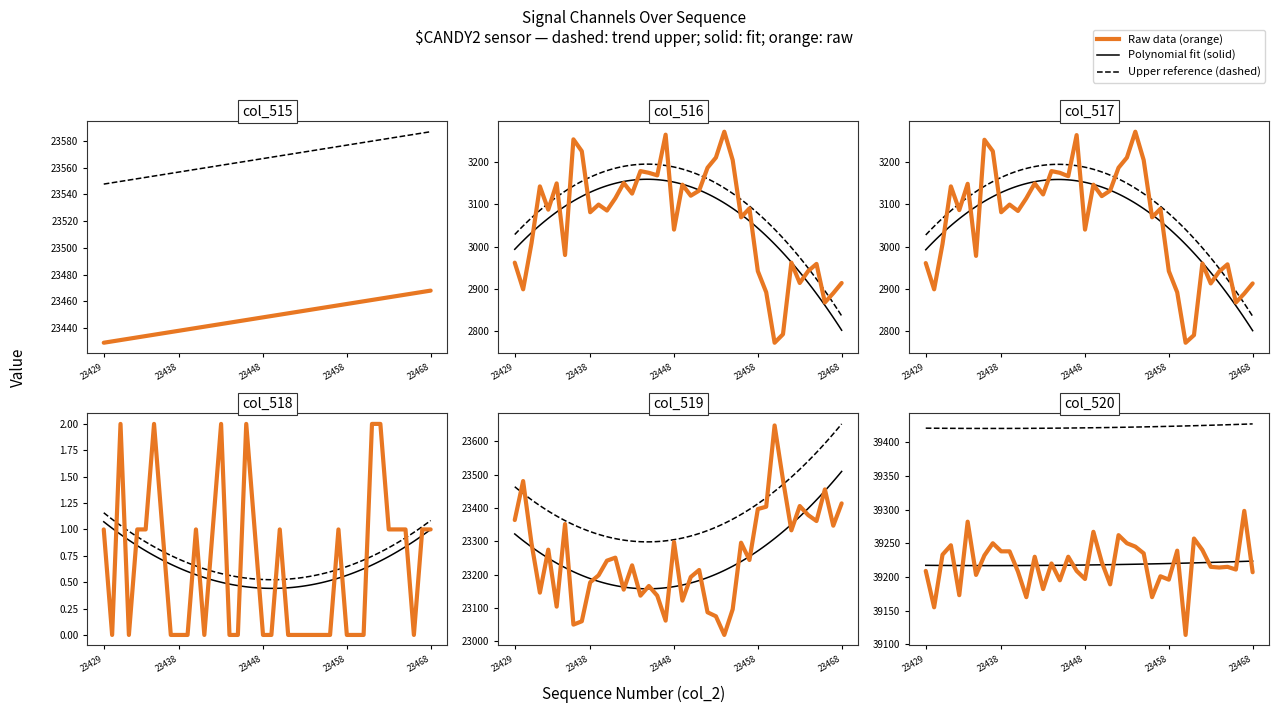

What is the minimum value for col_516?

2773